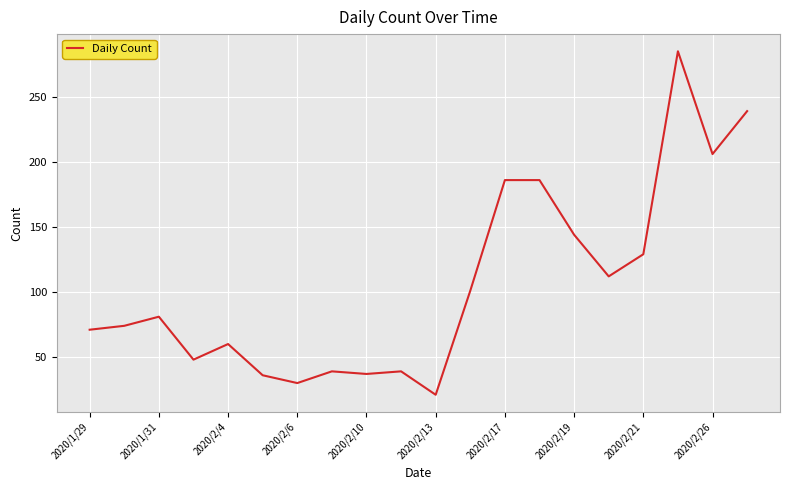

What is the minimum value shown in the chart?

21